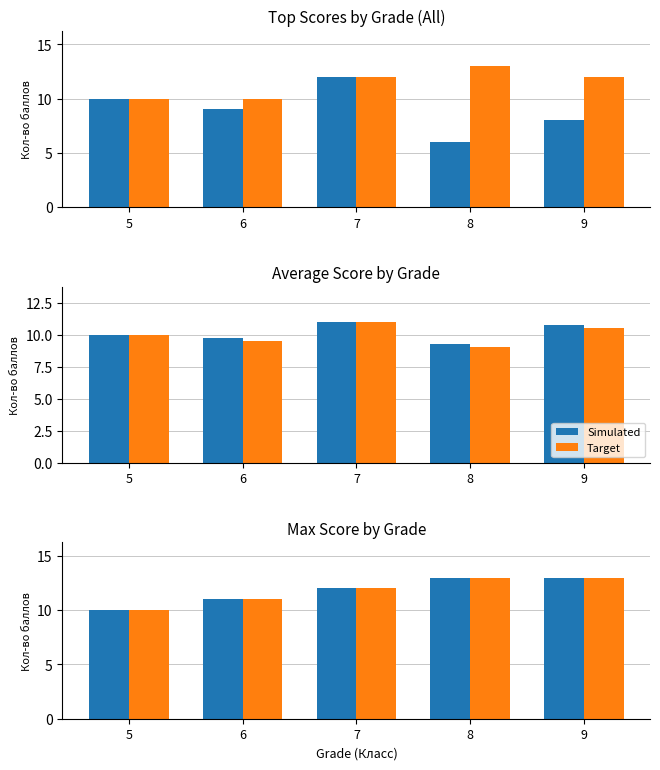

What is the difference between the Target values at 7 and 8?

1